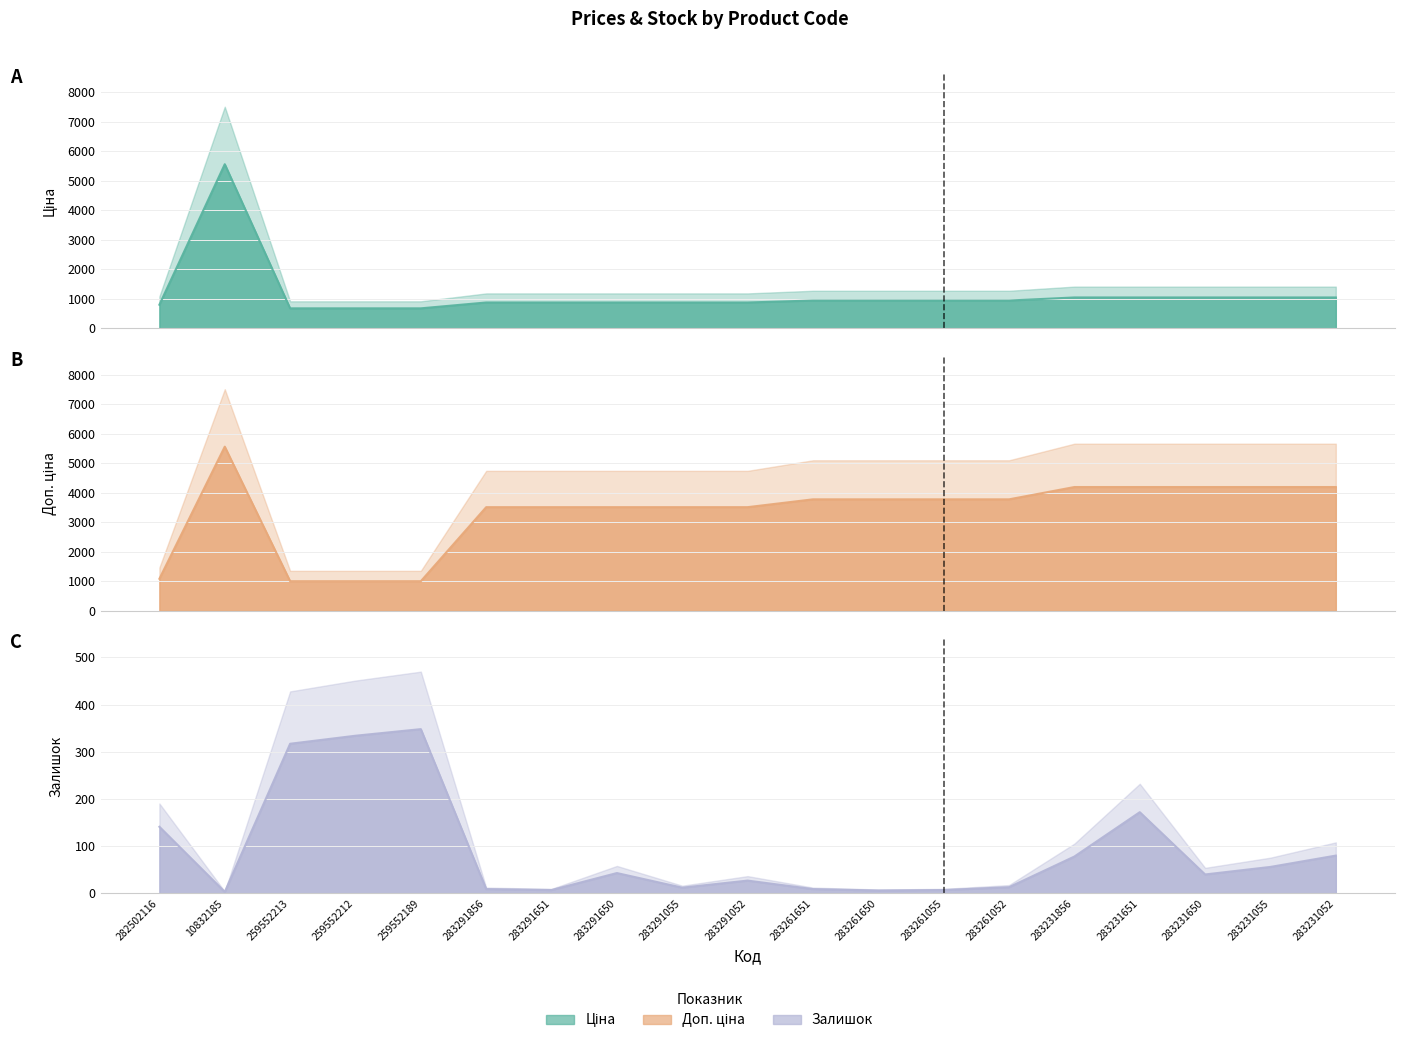

True or false: Доп. ціна and Залишок intersect in this chart.

False